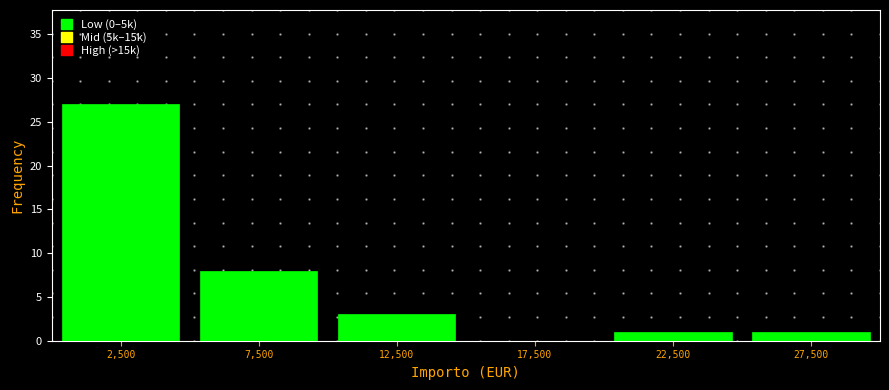

Which range on the x-axis has the tallest bar?

0 to 5000